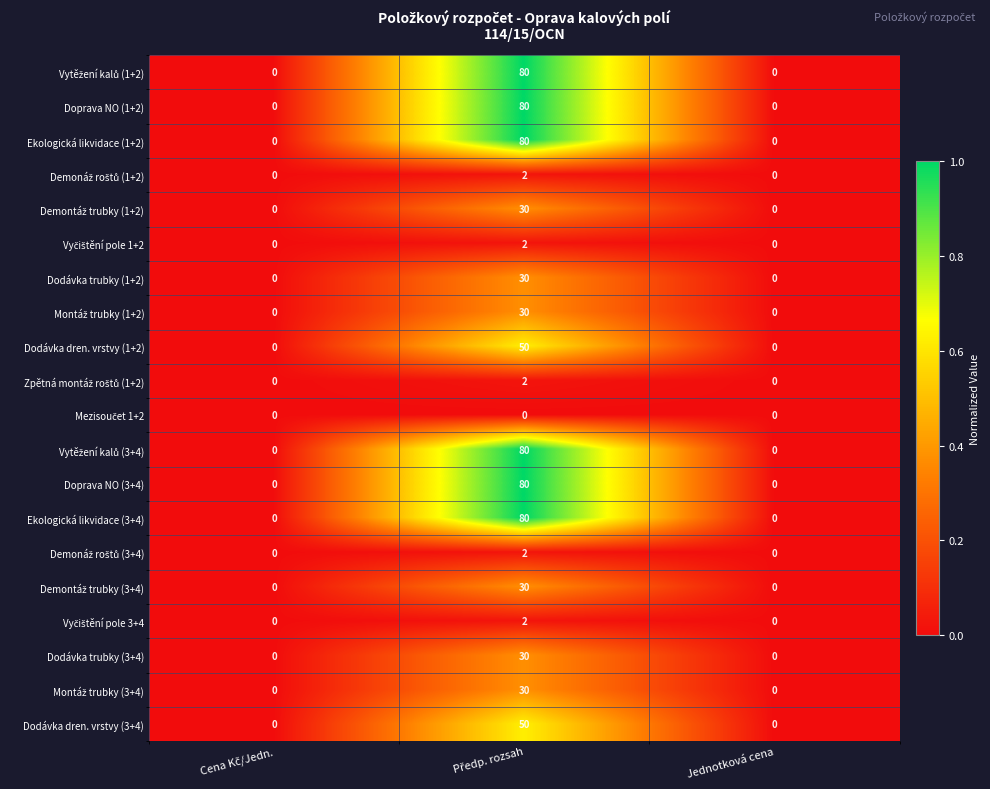

What is the sum of all Dodávka trubky (3+4) values?

30